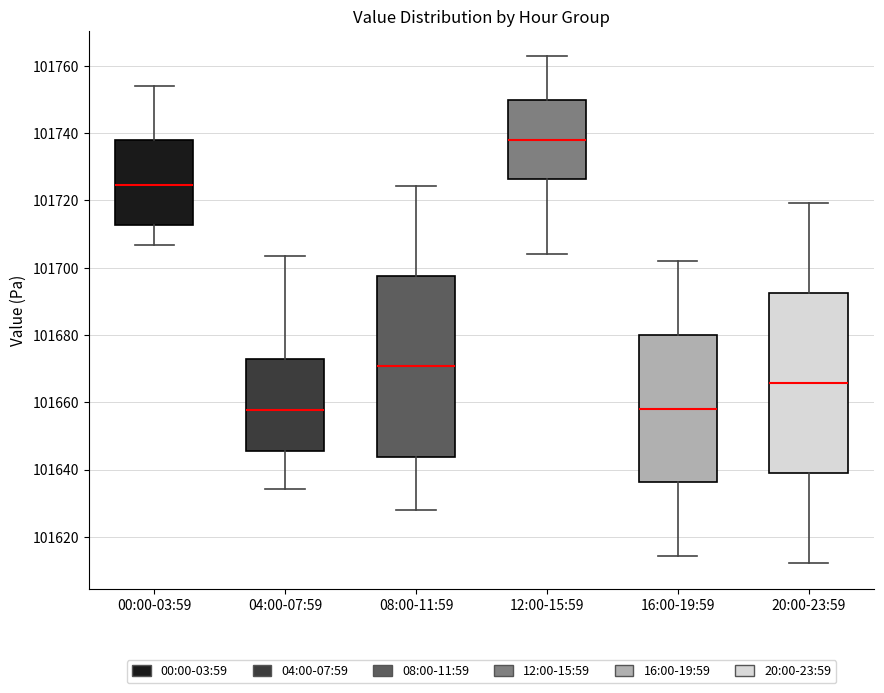

Where does the upper whisker of the box for 16:00-19:59 end on the y-axis? The values are not printed on the chart, so give them approximately, as read against the axis.

101702